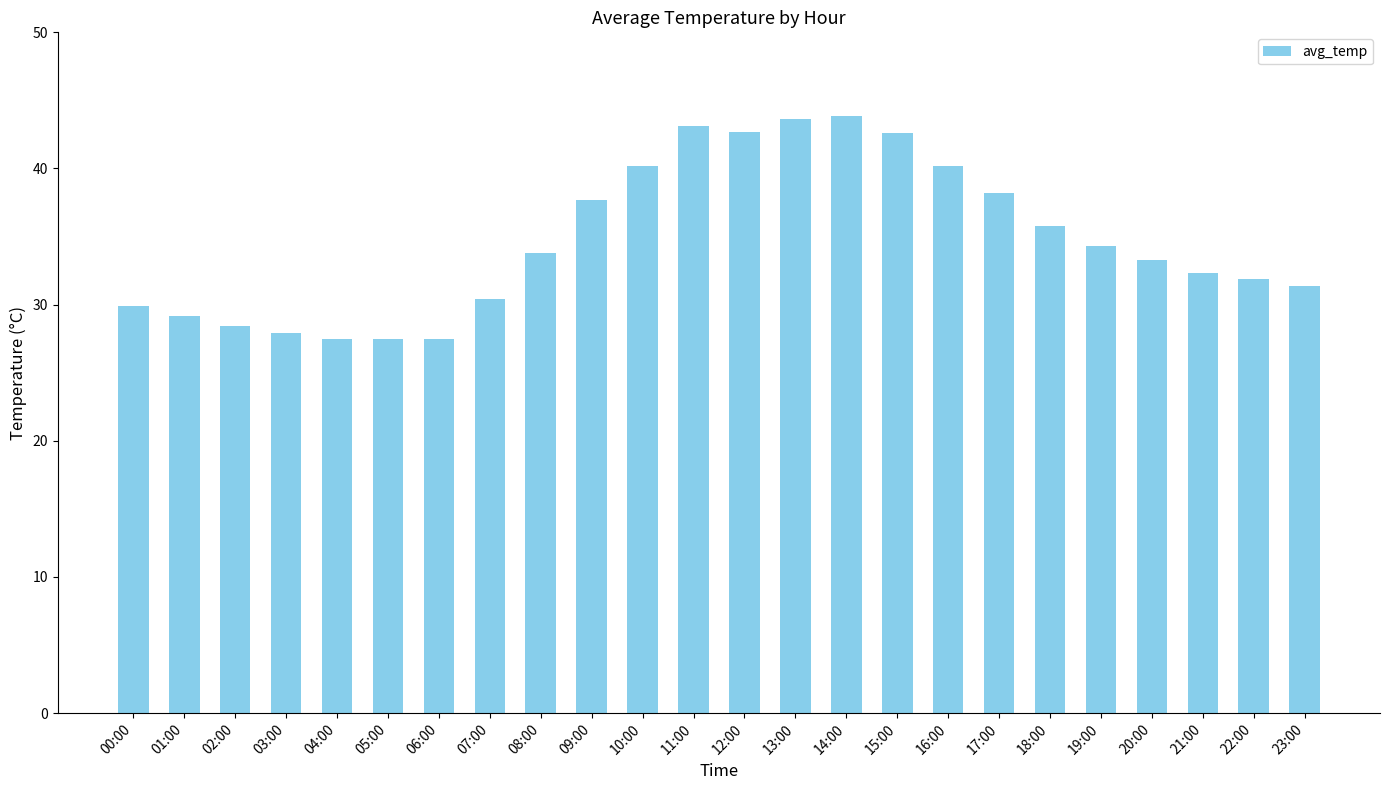

How many data points are less than 33?

11